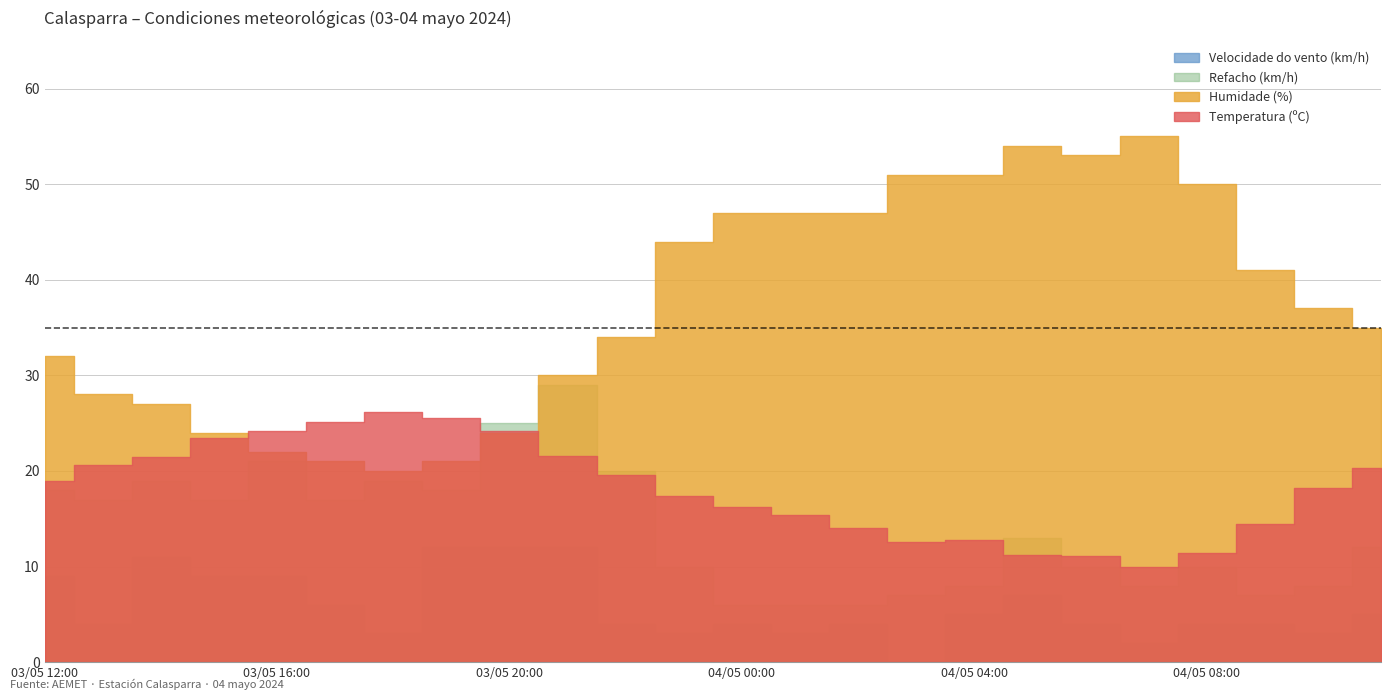

Count the number of data series in this chart.

4